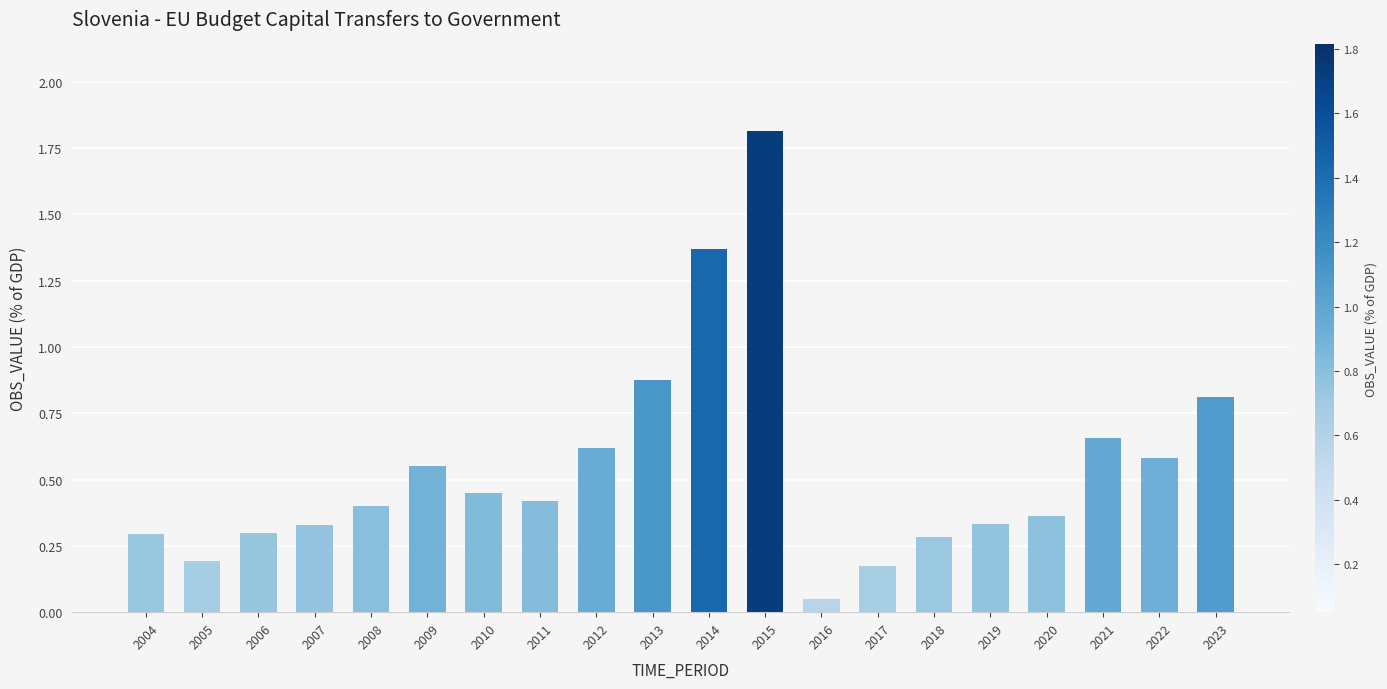

What is the change in value from 2006 to 2023?

+0.5